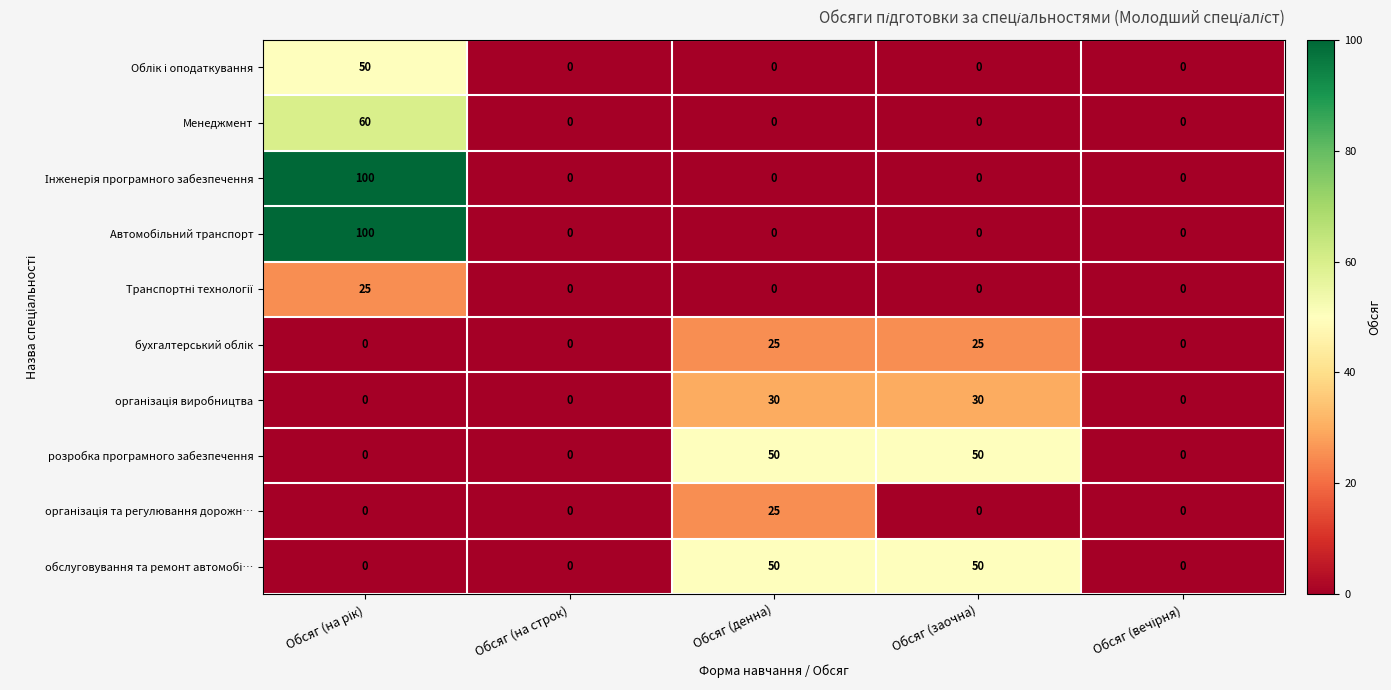

Count the розробка програмного забезпечення values in the range 0 to 50.

5